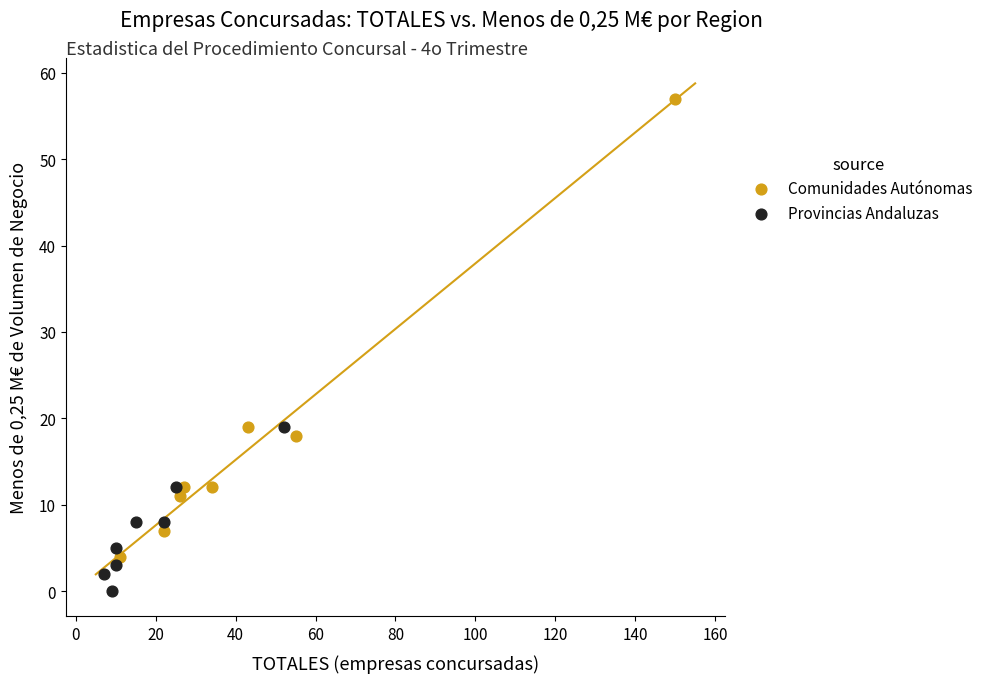

Which series has the largest Y range (max minus min)?

Comunidades Autónomas